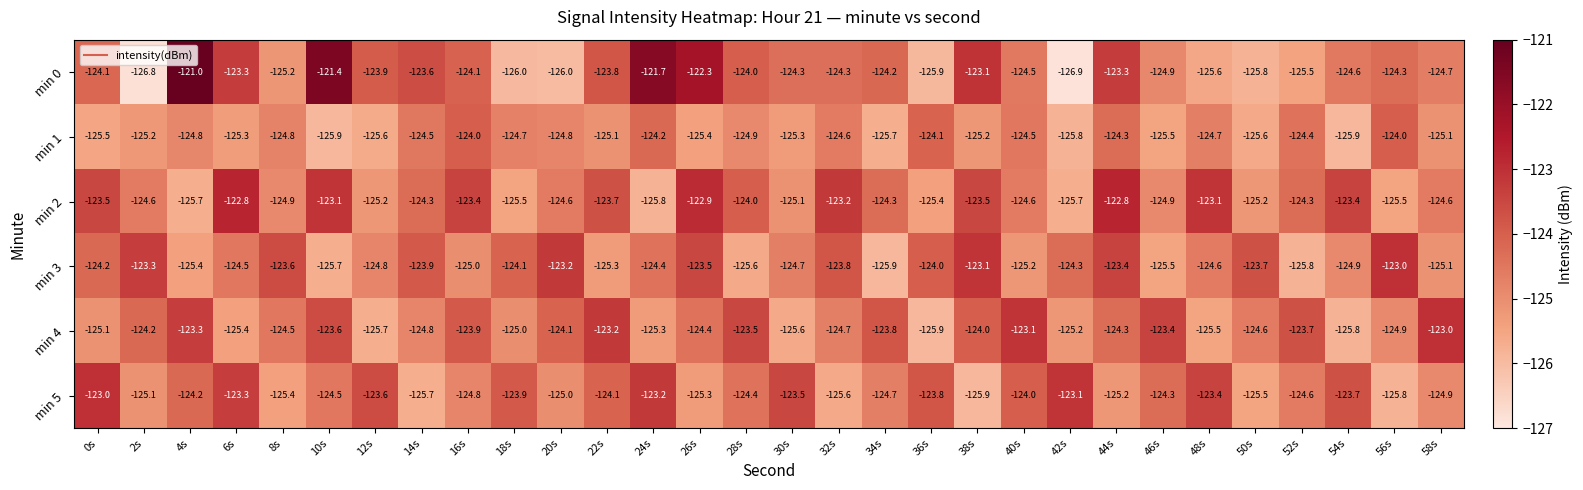

What is the difference between the second highest and second lowest values in the min 1 series?

1.9